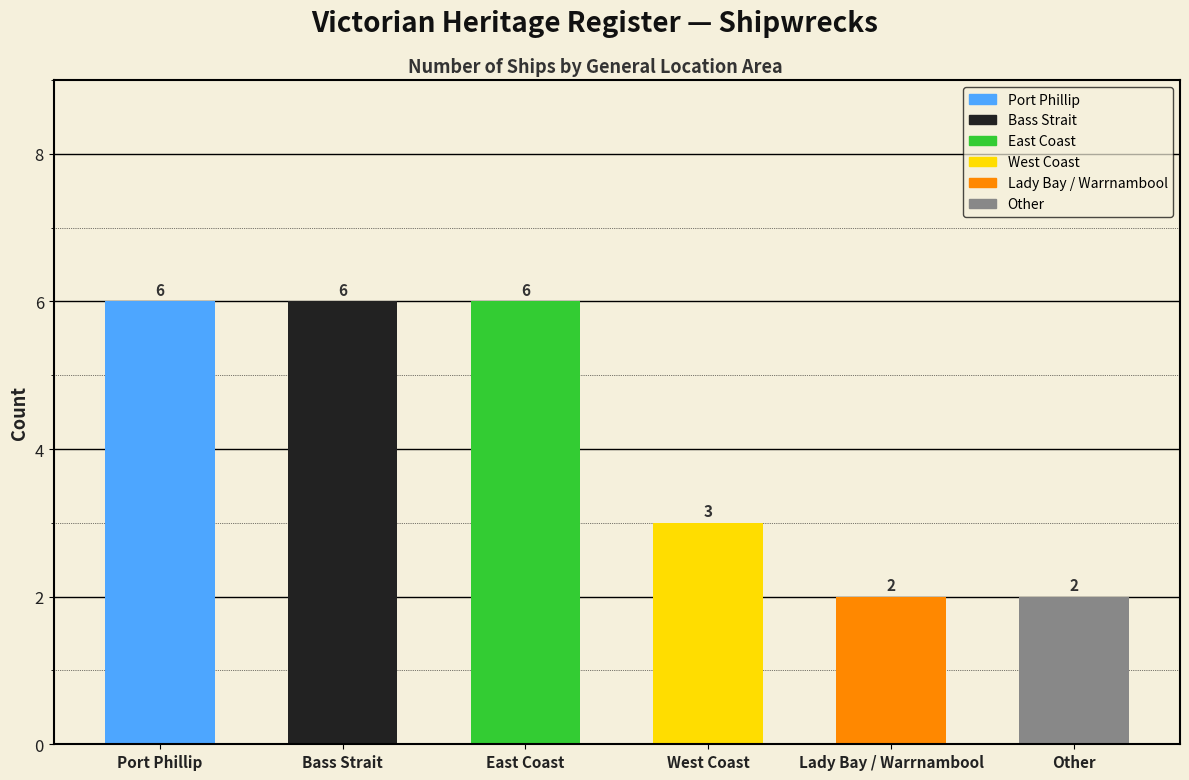

How many bars are there in total?

6